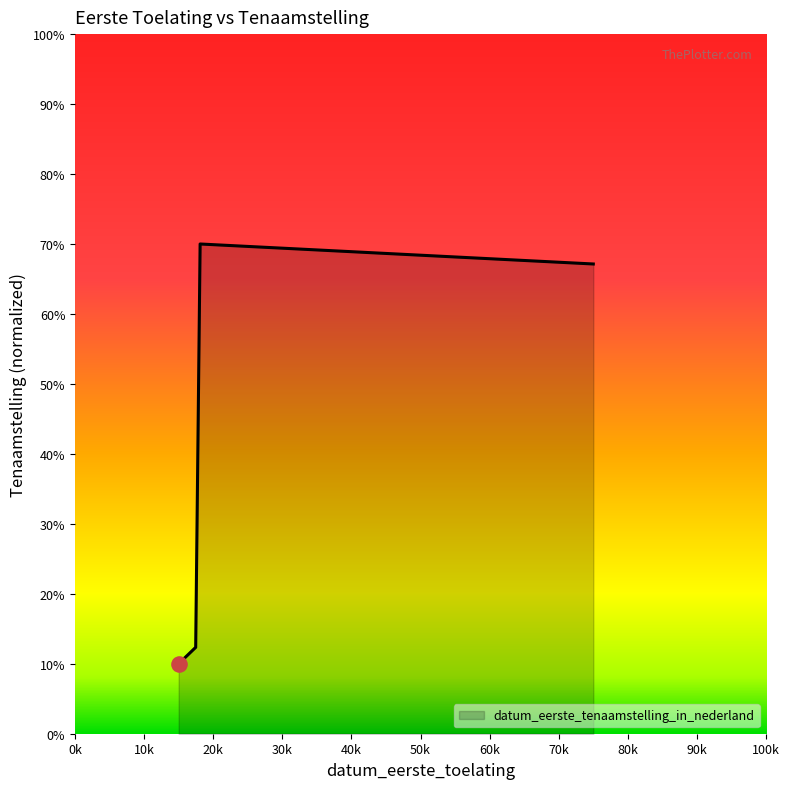

What is the maximum value shown in the chart?

70.0